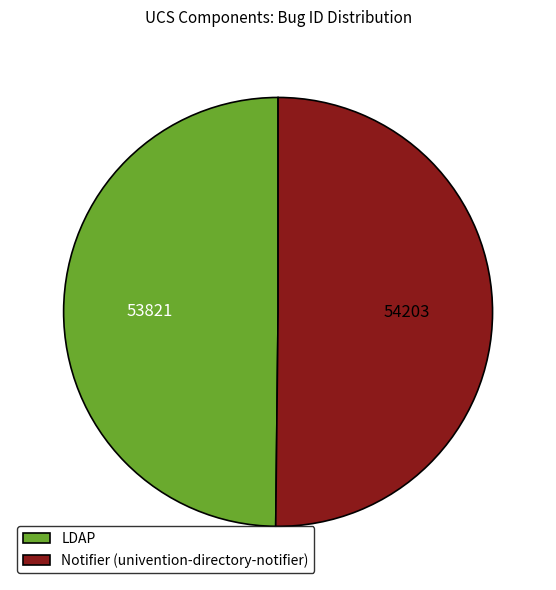

True or false: LDAP accounts for 50% of the total.

True